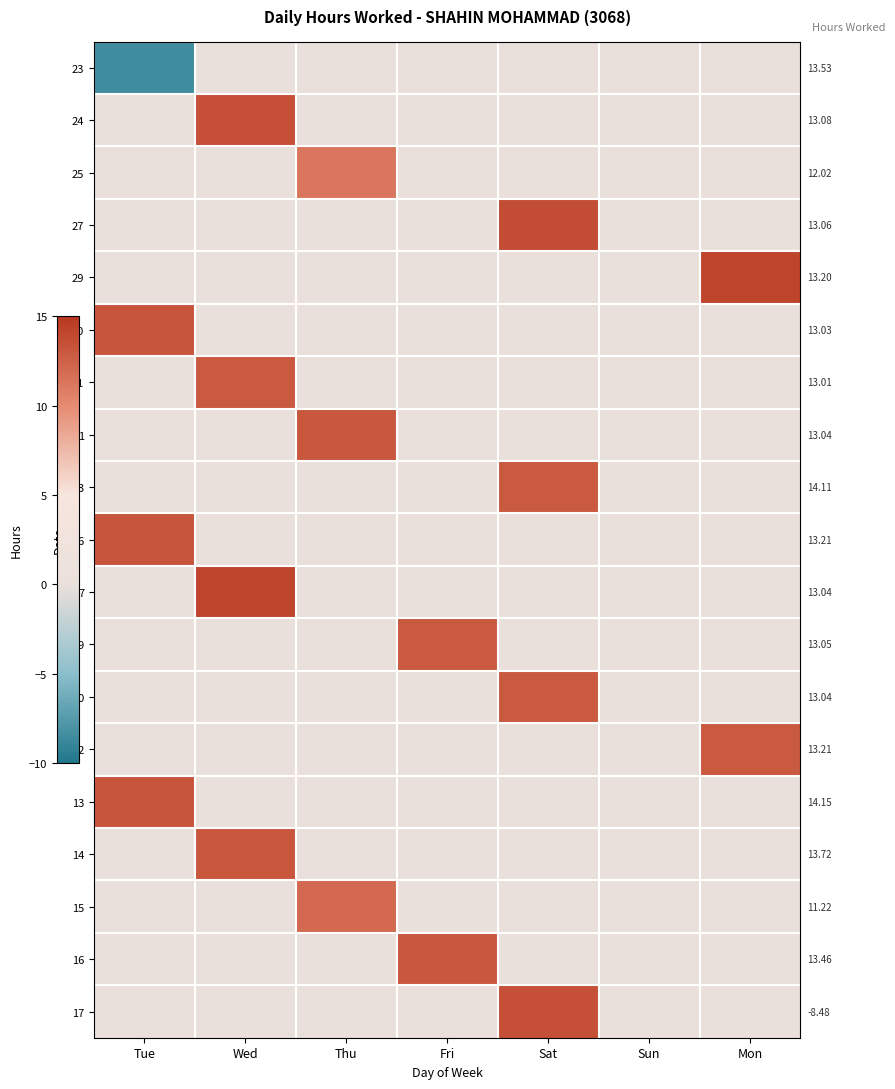

How many categories are shown in the chart?

7